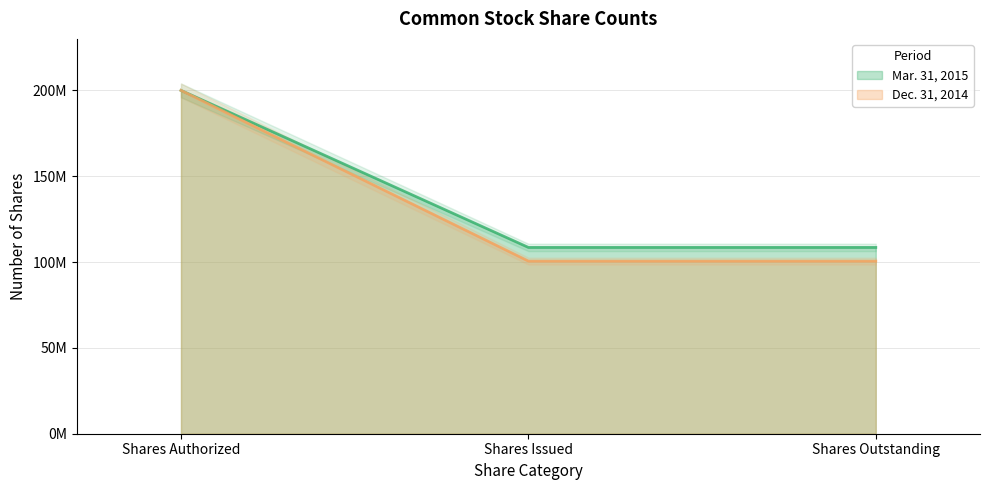

What is the minimum value for Mar. 31, 2015?

108522561